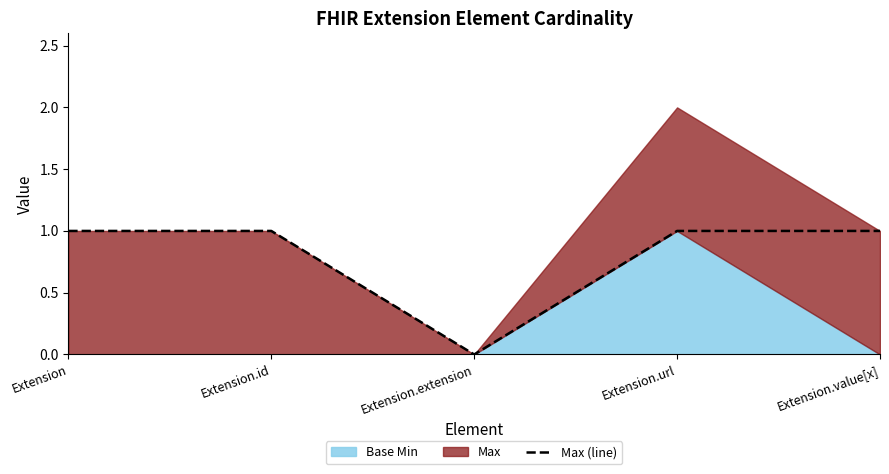

At which category does the chart reach its minimum across all series?

Extension.extension